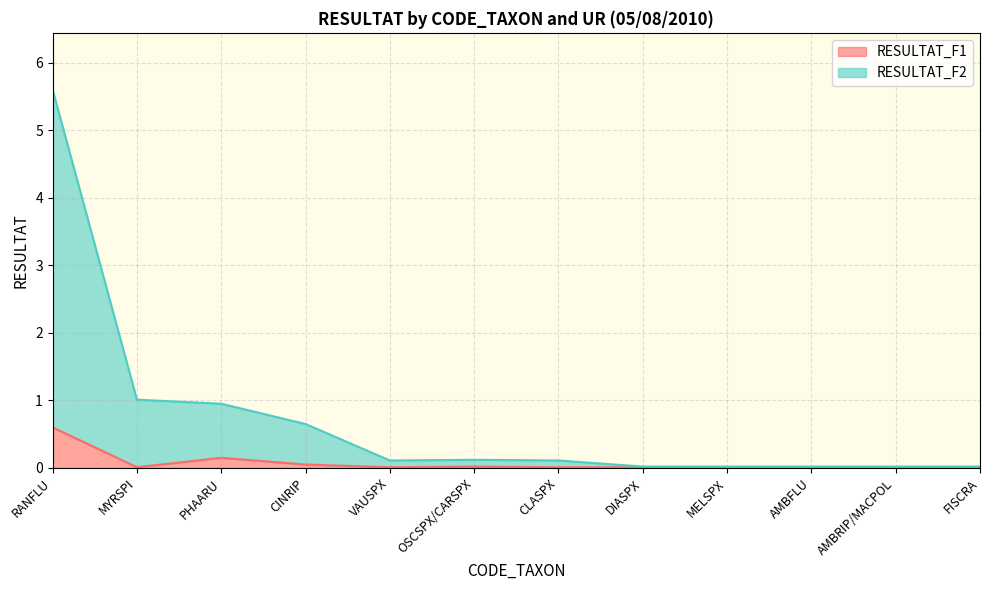

At how many categories does at least one series exceed 5?

1